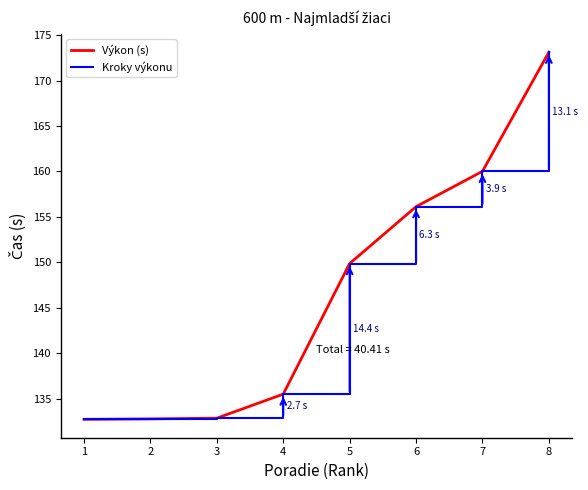

Which series has the largest range (max minus min)?

Výkon (s)